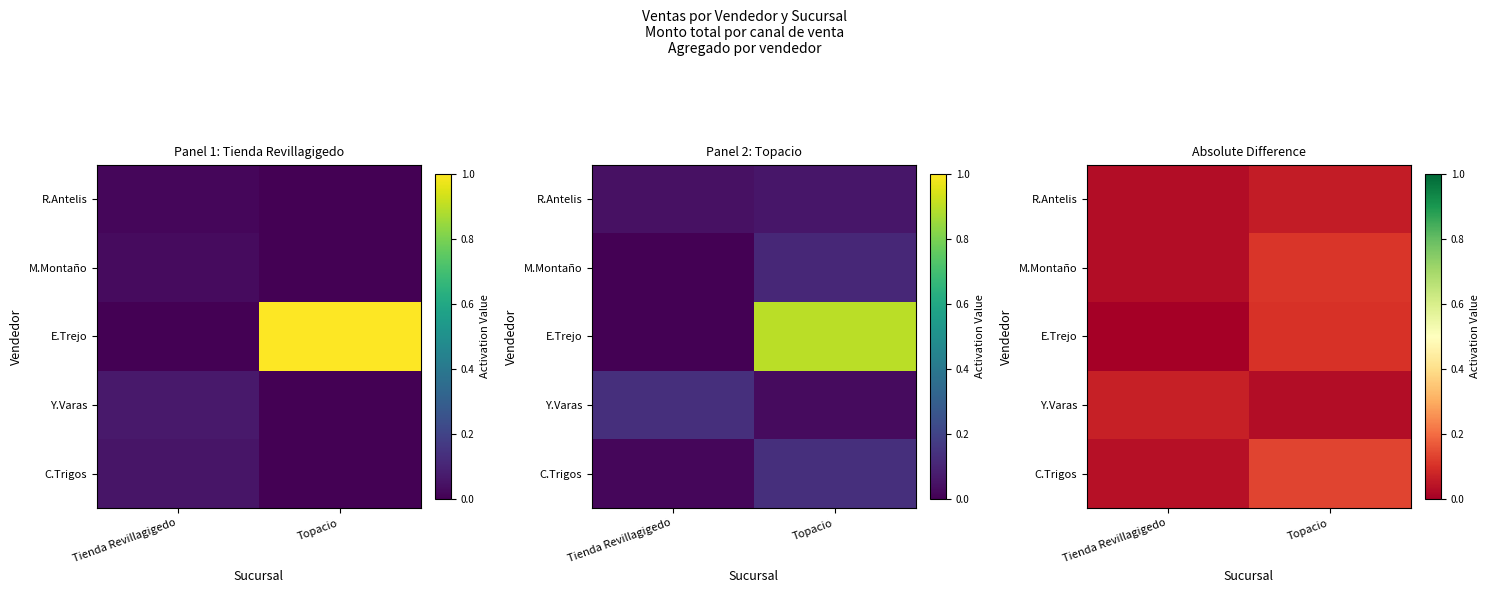

Which category has the highest value in the Y.Varas series?

Tienda Revillagigedo